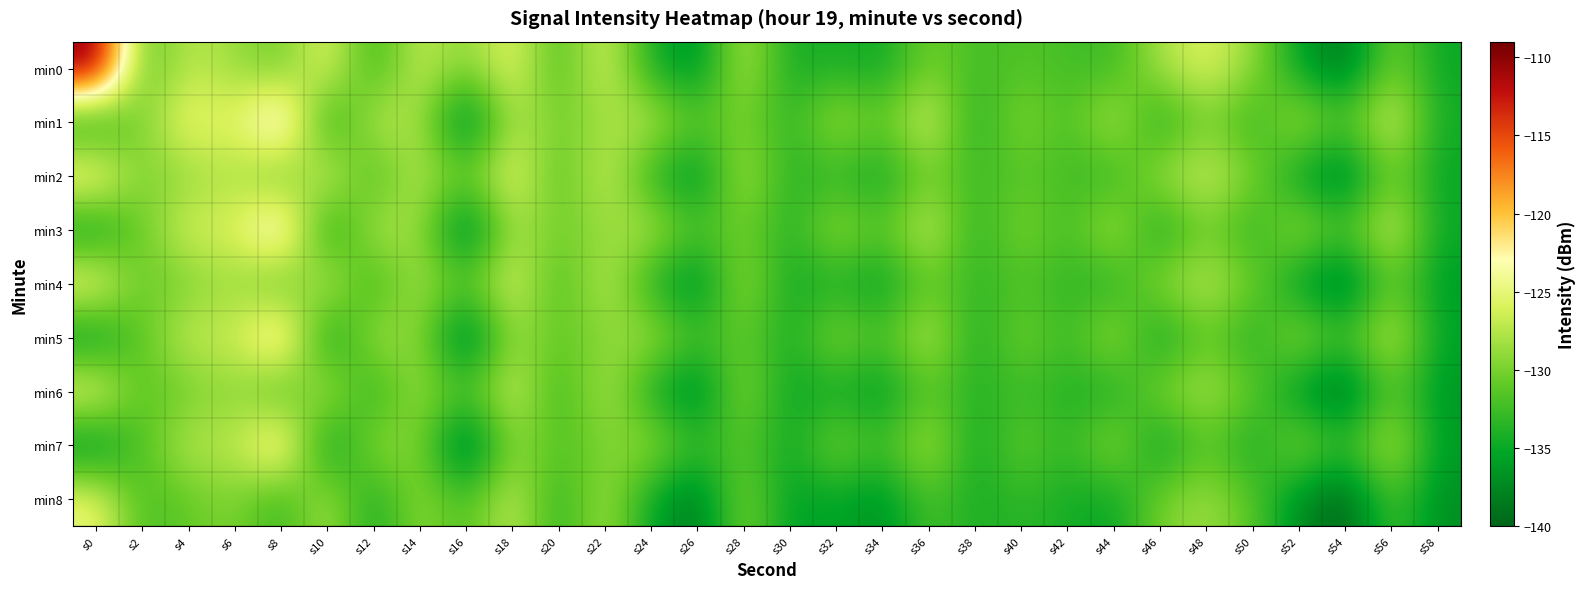

Reading left to right, extract all data points from this chart.

min0: s0=-109.3	s2=-131.8	s4=-127.0	s6=-128.6	s8=-130.7	s10=-124.8	s12=-133.4	s14=-126.4	s16=-129.6	s18=-124.7	s20=-132.6	s22=-125.3	s24=-134.4	s26=-137.3	s28=-127.0	s30=-134.7	s32=-134.0	s34=-135.0	s36=-129.9	s38=-132.5	s40=-131.6	s42=-132.2	s44=-132.9	s46=-127.8	s48=-125.5	s50=-128.7	s52=-135.5	s54=-139.2	s56=-129.7	s58=-135.0
min1: s0=-135.7	s2=-129.6	s4=-124.2	s6=-126.0	s8=-118.4	s10=-135.1	s12=-127.0	s14=-127.7	s16=-139.2	s18=-127.4	s20=-130.1	s22=-128.5	s24=-126.8	s26=-131.2	s28=-129.9	s30=-133.5	s32=-127.7	s34=-131.0	s36=-125.1	s38=-134.6	s40=-128.9	s42=-132.3	s44=-126.7	s46=-135.0	s48=-129.5	s50=-133.9	s52=-127.2	s54=-131.7	s56=-125.0	s58=-134.5
min2: s0=-122.5	s2=-130.1	s4=-128.9	s6=-127.7	s8=-131.5	s10=-125.2	s12=-133.0	s14=-126.8	s16=-130.6	s18=-124.3	s20=-132.1	s22=-125.9	s24=-133.7	s26=-137.5	s28=-127.2	s30=-134.0	s32=-133.3	s34=-135.3	s36=-130.0	s38=-132.7	s40=-131.3	s42=-132.5	s44=-133.6	s46=-128.1	s48=-126.2	s50=-129.5	s52=-135.8	s54=-139.1	s56=-130.0	s58=-135.2
min3: s0=-136.1	s2=-130.5	s4=-125.8	s6=-126.0	s8=-119.2	s10=-135.7	s12=-127.3	s14=-128.2	s16=-139.6	s18=-127.8	s20=-130.2	s22=-128.9	s24=-127.1	s26=-131.8	s28=-130.2	s30=-133.9	s32=-128.1	s34=-131.5	s36=-125.8	s38=-134.0	s40=-129.1	s42=-132.6	s44=-127.0	s46=-135.5	s48=-129.8	s50=-134.1	s52=-127.6	s54=-132.0	s56=-125.5	s58=-134.9
min4: s0=-123.5	s2=-131.1	s4=-129.8	s6=-128.5	s8=-132.1	s10=-126.0	s12=-133.8	s14=-127.6	s16=-131.2	s18=-125.0	s20=-132.8	s22=-126.5	s24=-134.1	s26=-138.0	s28=-128.0	s30=-135.0	s32=-134.1	s34=-136.0	s36=-130.8	s38=-133.1	s40=-132.0	s42=-133.1	s44=-134.2	s46=-128.8	s48=-127.0	s50=-130.0	s52=-136.2	s54=-139.7	s56=-130.7	s58=-136.0
min5: s0=-136.8	s2=-131.0	s4=-126.5	s6=-126.8	s8=-120.0	s10=-136.3	s12=-128.0	s14=-128.9	s16=-139.9	s18=-128.5	s20=-130.9	s22=-129.5	s24=-127.7	s26=-132.3	s28=-130.8	s30=-134.5	s32=-128.8	s34=-132.0	s36=-126.5	s38=-134.7	s40=-129.7	s42=-133.0	s44=-127.6	s46=-136.0	s48=-130.3	s50=-134.7	s52=-128.0	s54=-132.5	s56=-126.0	s58=-135.3
min6: s0=-124.0	s2=-131.7	s4=-130.3	s6=-129.0	s8=-132.8	s10=-126.8	s12=-134.5	s14=-128.0	s16=-131.8	s18=-125.7	s20=-133.5	s22=-127.0	s24=-134.7	s26=-138.5	s28=-128.7	s30=-135.5	s32=-134.7	s34=-136.5	s36=-131.3	s38=-133.8	s40=-132.7	s42=-133.8	s44=-134.8	s46=-129.3	s48=-127.7	s50=-130.7	s52=-136.7	s54=-140.0	s56=-131.2	s58=-136.5
min7: s0=-137.3	s2=-131.7	s4=-127.0	s6=-127.5	s8=-120.8	s10=-136.9	s12=-128.7	s14=-129.5	s16=-140.6	s18=-128.9	s20=-131.6	s22=-130.0	s24=-128.2	s26=-132.9	s28=-131.3	s30=-135.0	s32=-129.3	s34=-132.7	s36=-127.0	s38=-135.3	s40=-130.2	s42=-133.7	s44=-128.0	s46=-136.5	s48=-130.9	s50=-135.2	s52=-128.6	s54=-133.0	s56=-126.6	s58=-135.9
min8: s0=-124.6	s2=-132.2	s4=-130.9	s6=-129.6	s8=-133.3	s10=-127.5	s12=-135.0	s14=-128.7	s16=-132.2	s18=-126.2	s20=-134.0	s22=-127.7	s24=-135.2	s26=-138.9	s28=-129.2	s30=-135.9	s32=-135.2	s34=-137.0	s36=-131.9	s38=-134.3	s40=-133.2	s42=-134.3	s44=-135.3	s46=-129.9	s48=-128.2	s50=-131.2	s52=-137.2	s54=-140.5	s56=-131.8	s58=-137.0